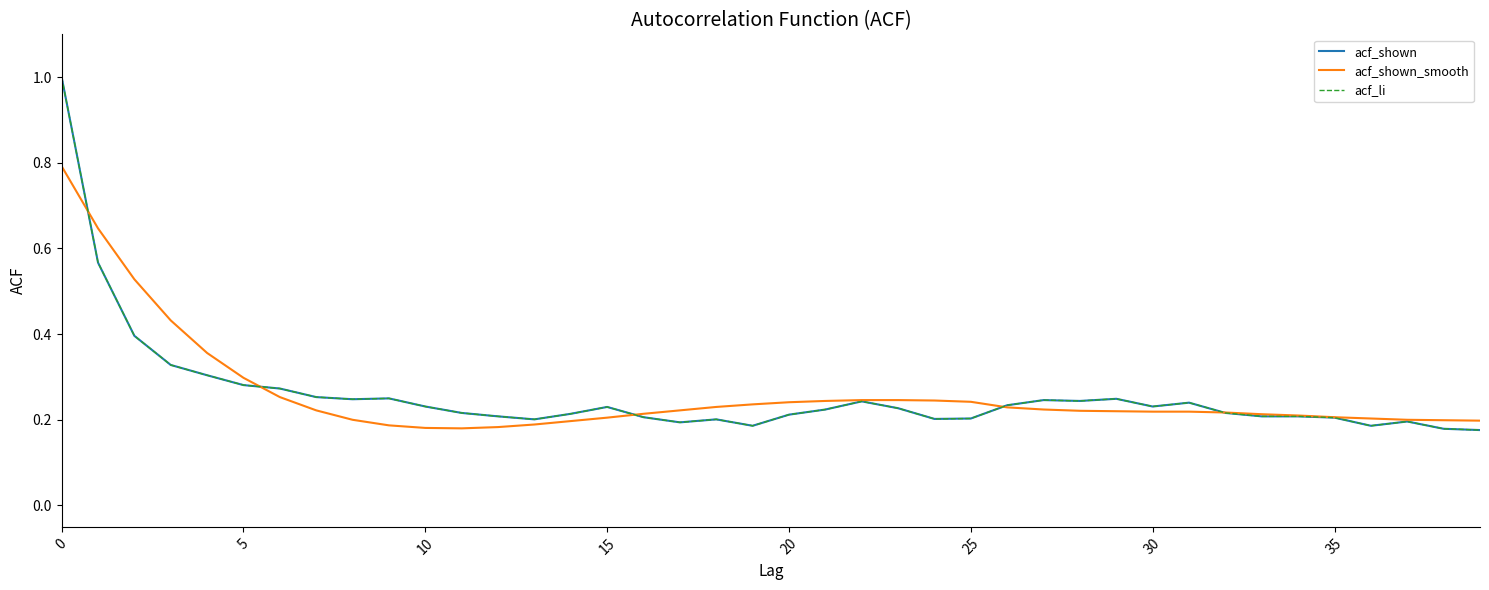

Does the chart display data point markers on the line(s)?

No